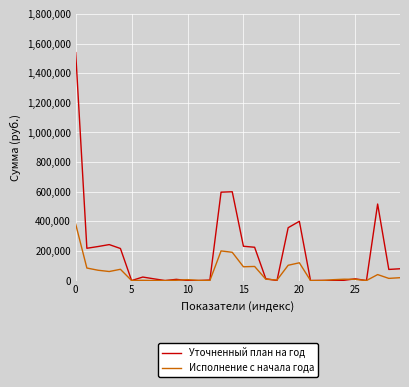

At how many categories does at least one series exceed 472133?

4